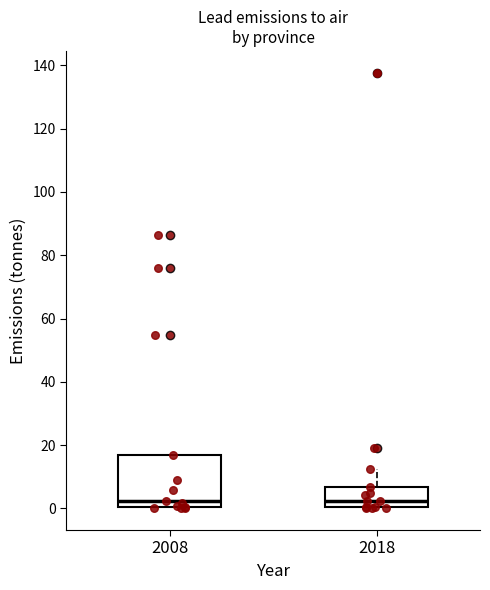

Reading left to right, read every box against the y-axis: the position of its median line, the range the box covers, and the ends of its whiskers. The values are not printed on the chart, so give them approximately, as read against the axis.

2008: median 2, box 0 to 16, whiskers 0 to 16
2018: median 2, box 0 to 6, whiskers 0 to 12